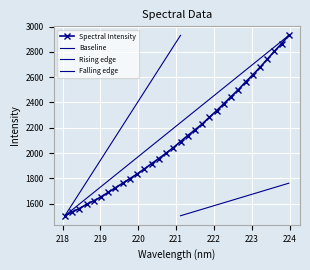

Reading right to left, extract all data points from this chart.

223.9802=2930.2	223.7895=2864.8	223.5987=2803.5	223.408=2740.9	223.2172=2676.6	223.0264=2617.4	222.8355=2560.6	222.6447=2500.6	222.4538=2445.8	222.263=2390.1	222.0721=2335.2	221.8812=2282.3	221.6902=2229.8	221.4993=2183.2	221.3083=2138.3	221.1174=2090.9	220.9264=2042.4	220.7354=1999.0	220.5444=1956.9	220.3533=1916.5	220.1623=1874.5	219.9712=1834.7	219.7801=1797.6	219.589=1761.6	219.3979=1725.5	219.2067=1689.5	219.0156=1653.2	218.8244=1622.8	218.6332=1594.5	218.442=1561.4	218.2508=1533.7	218.0596=1504.3